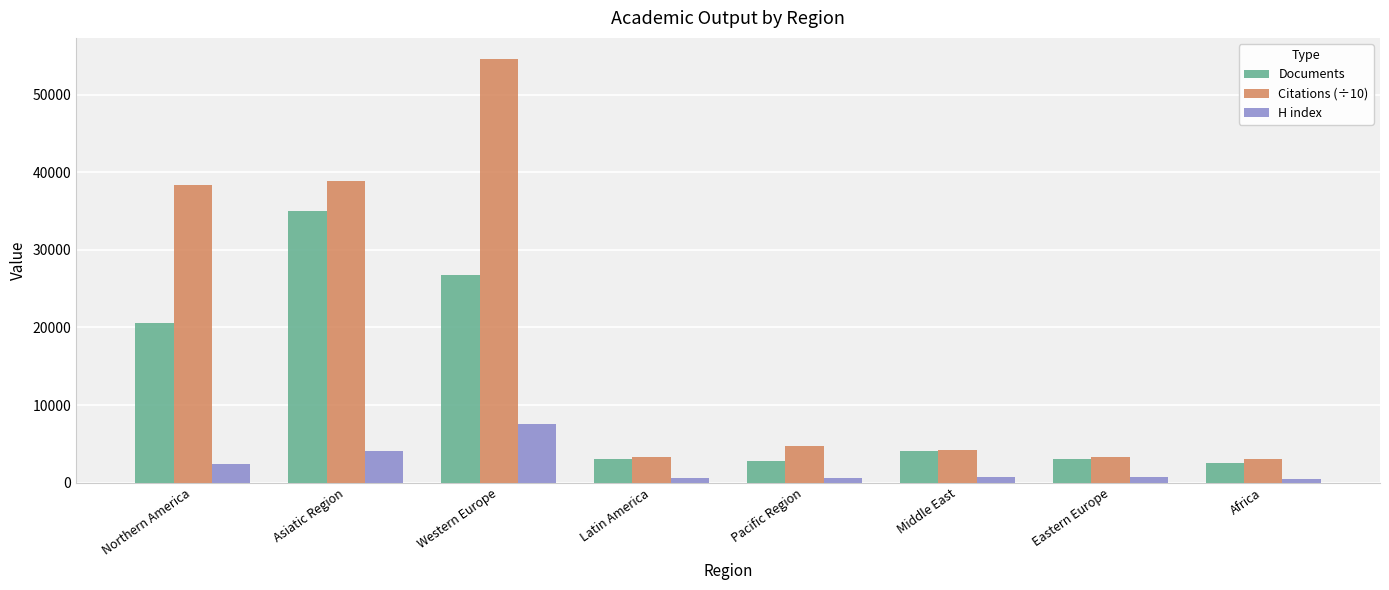

What is the label of the 8th bar from the right?

Northern America